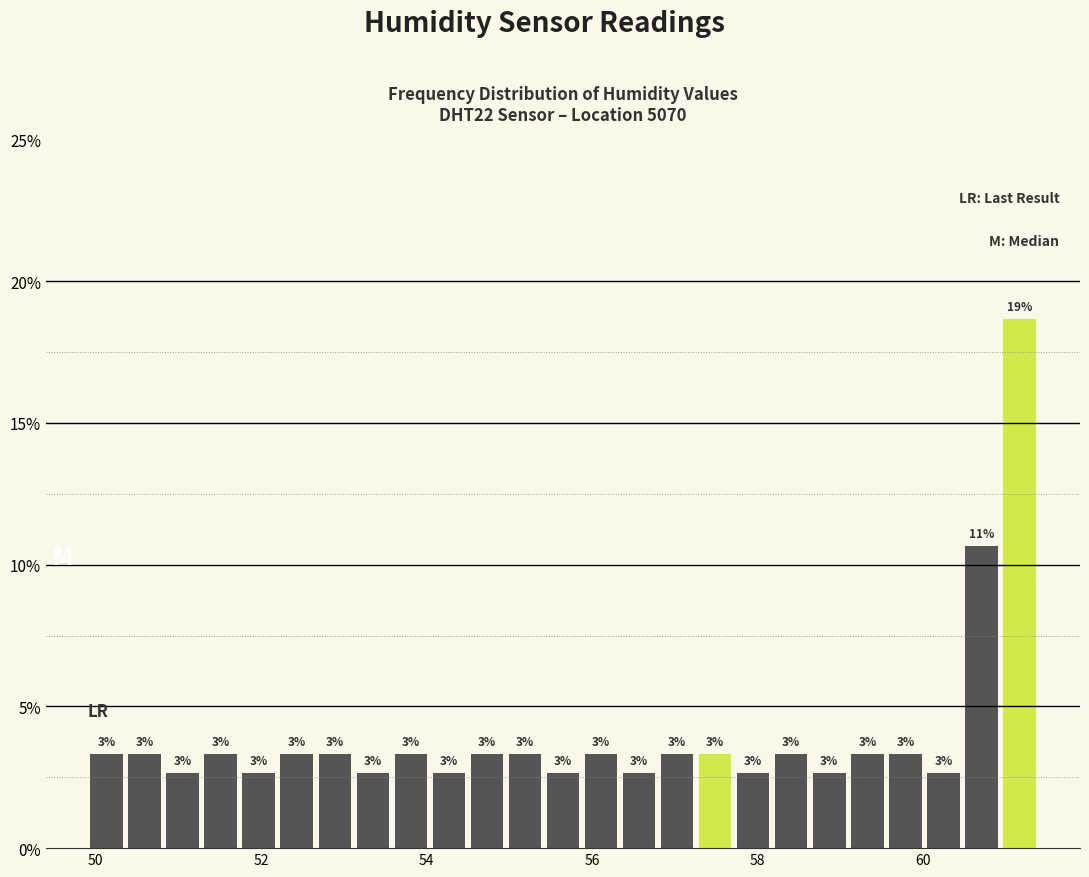

Read against the x-axis, roughly where is the centre of the tallest bar?

61.2